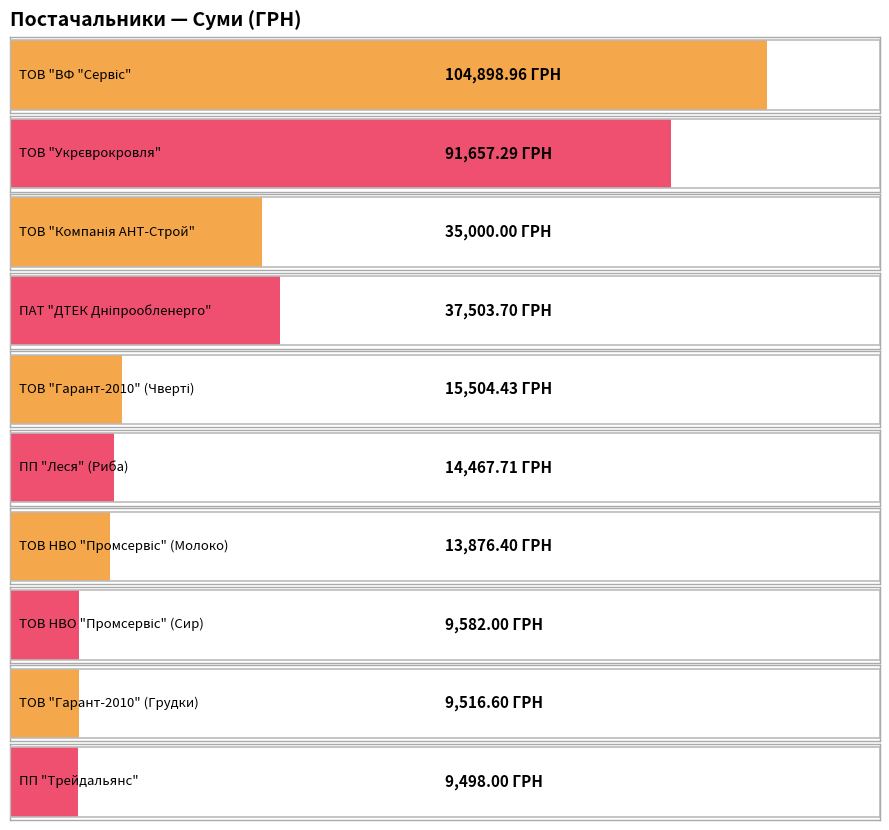

What is the minimum value shown in the chart?

9498.0